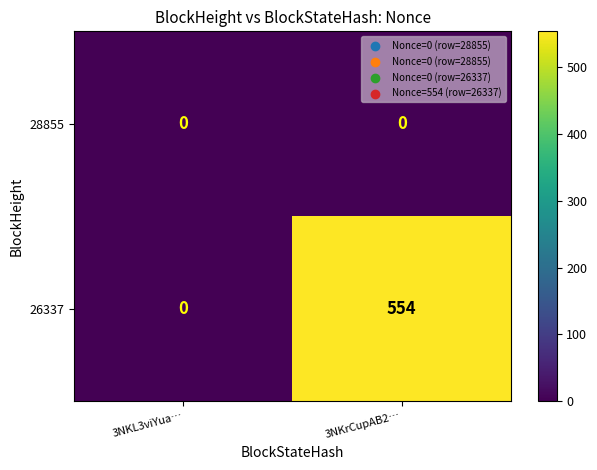

Which series has the largest range (max minus min)?

26337